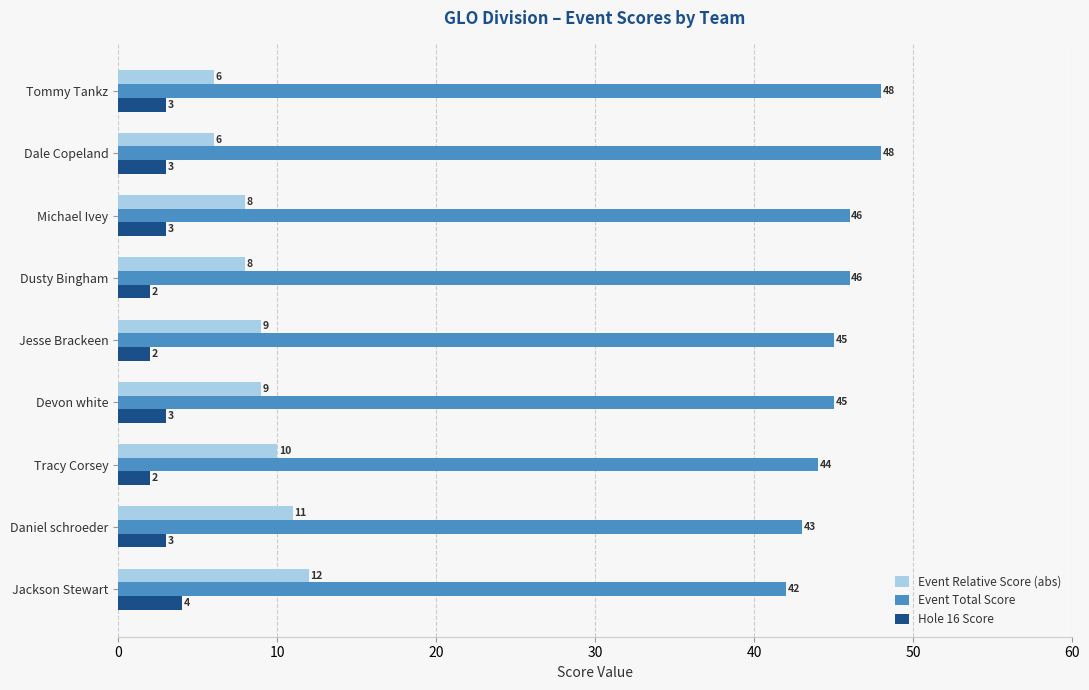

Read the Event Total Score value at Jackson Stewart.

42